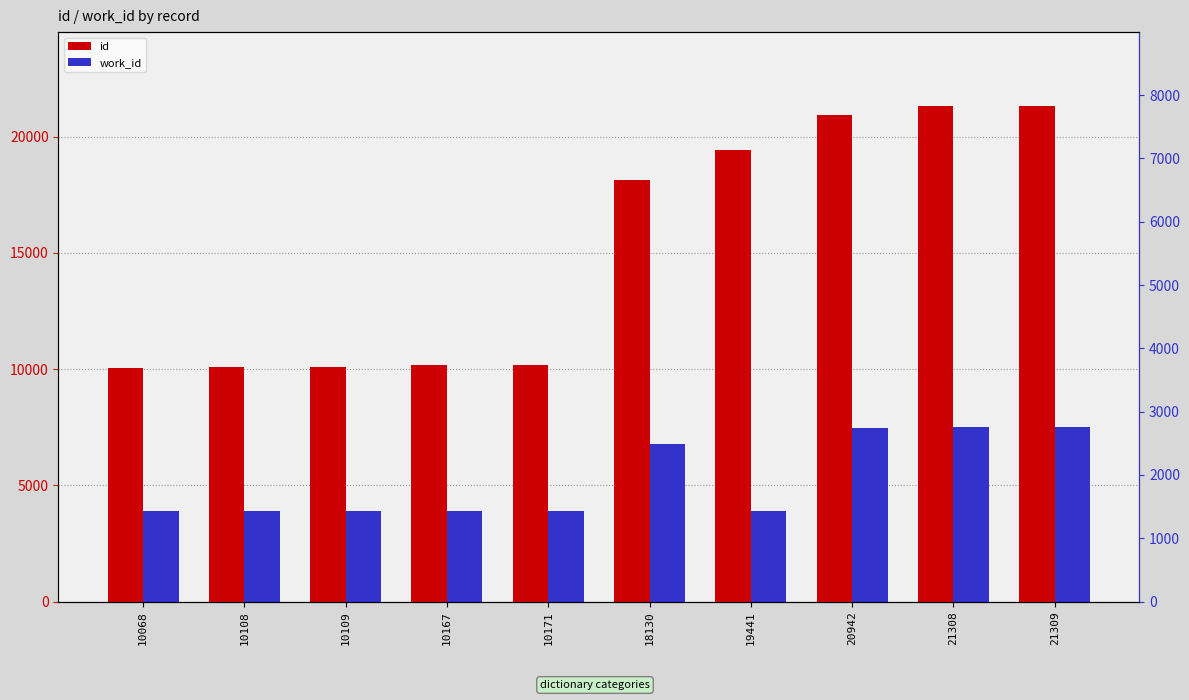

What is the highest value of the work_id series?

7496